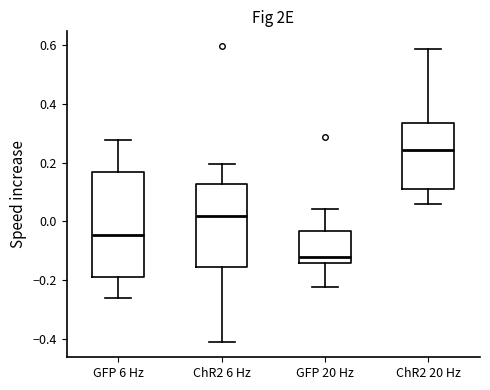

Which box's median line is the highest?

ChR2 20 Hz